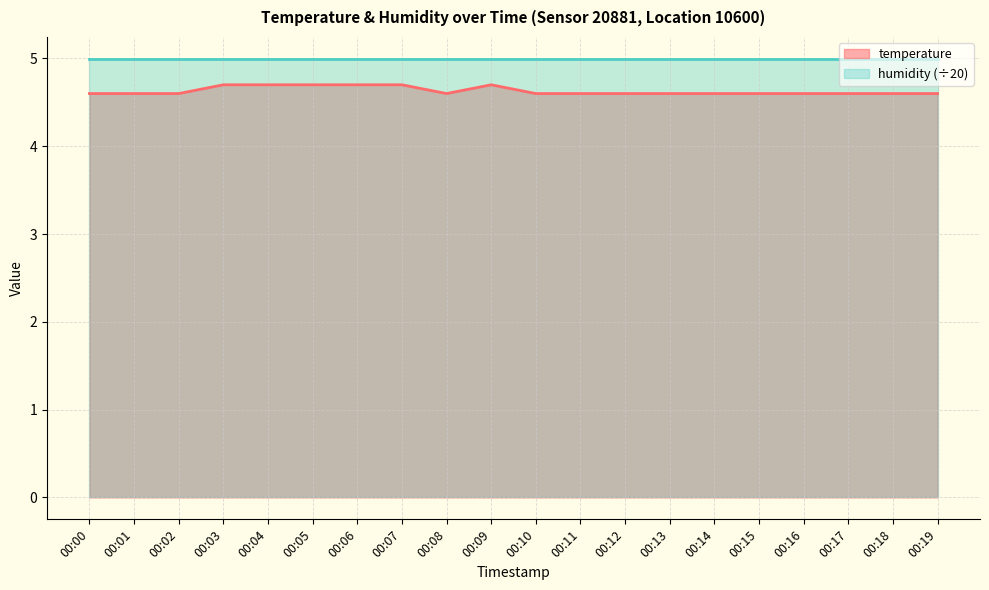

Reading left to right, list all the values displayed in this chart.

4.6	4.6	4.6	4.7	4.7	4.7	4.7	4.7	4.6	4.7	4.6	4.6	4.6	4.6	4.6	4.6	4.6	4.6	4.6	4.6